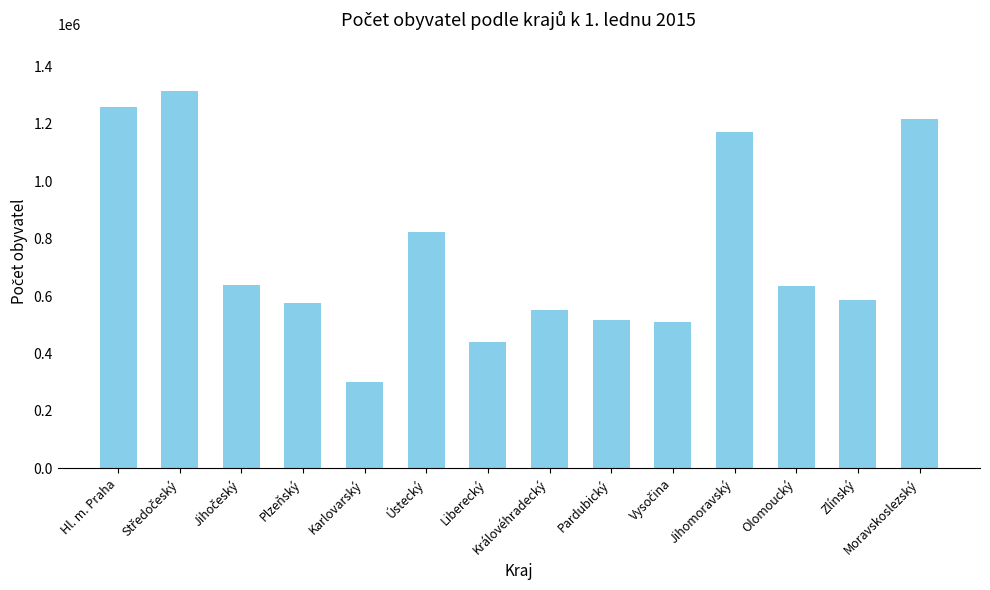

What is the label of the 6th bar from the right?

Pardubický